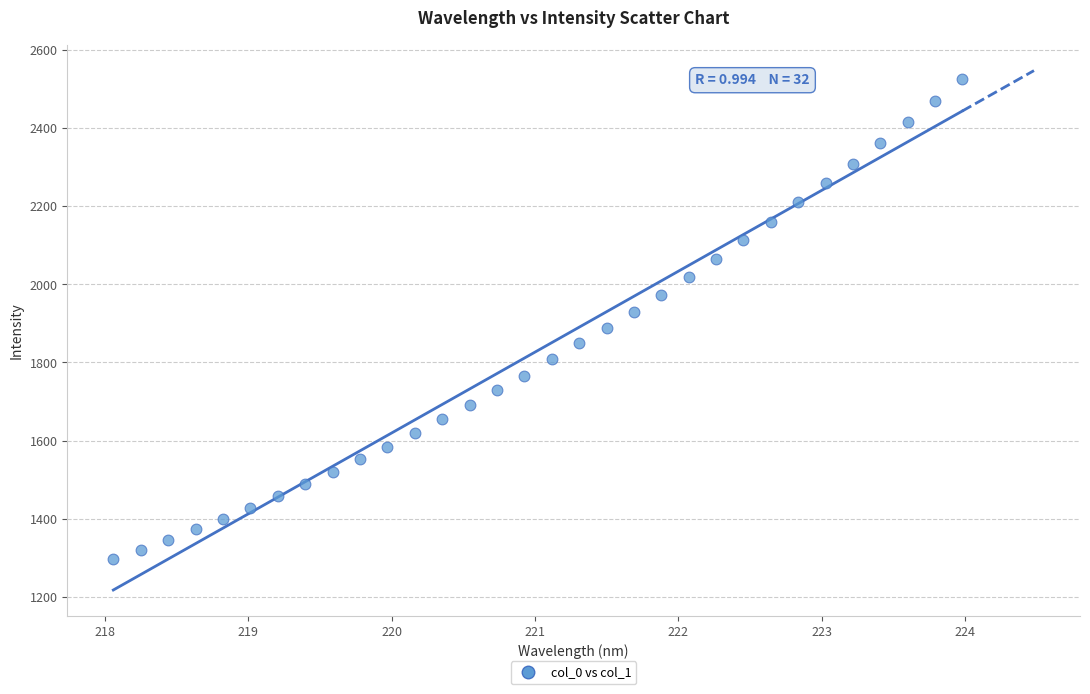

What is the range of X values (max minus min)?

5.9